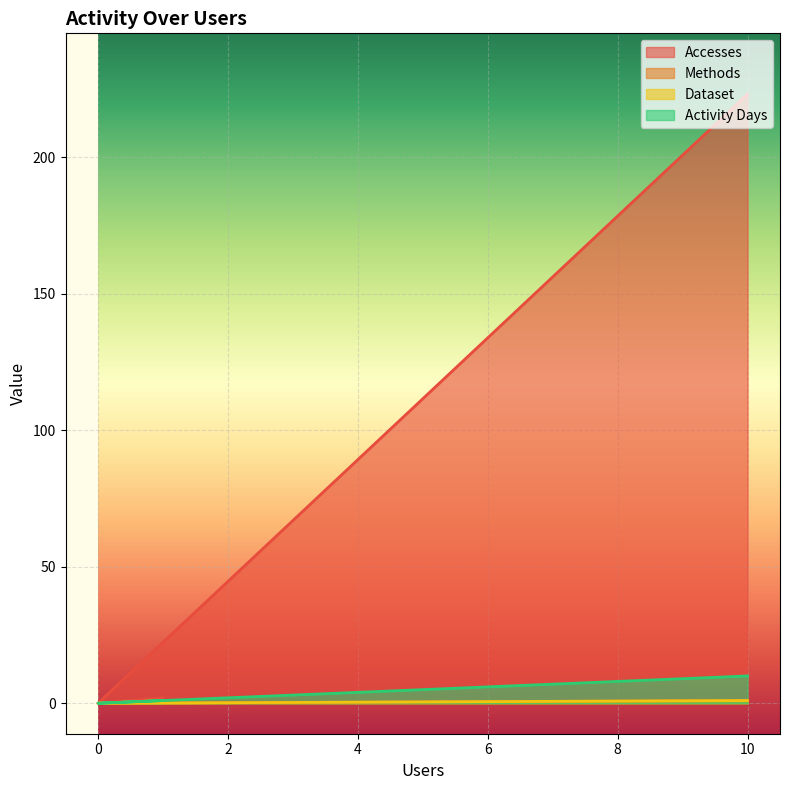

Which series has the largest total across all categories?

Accesses